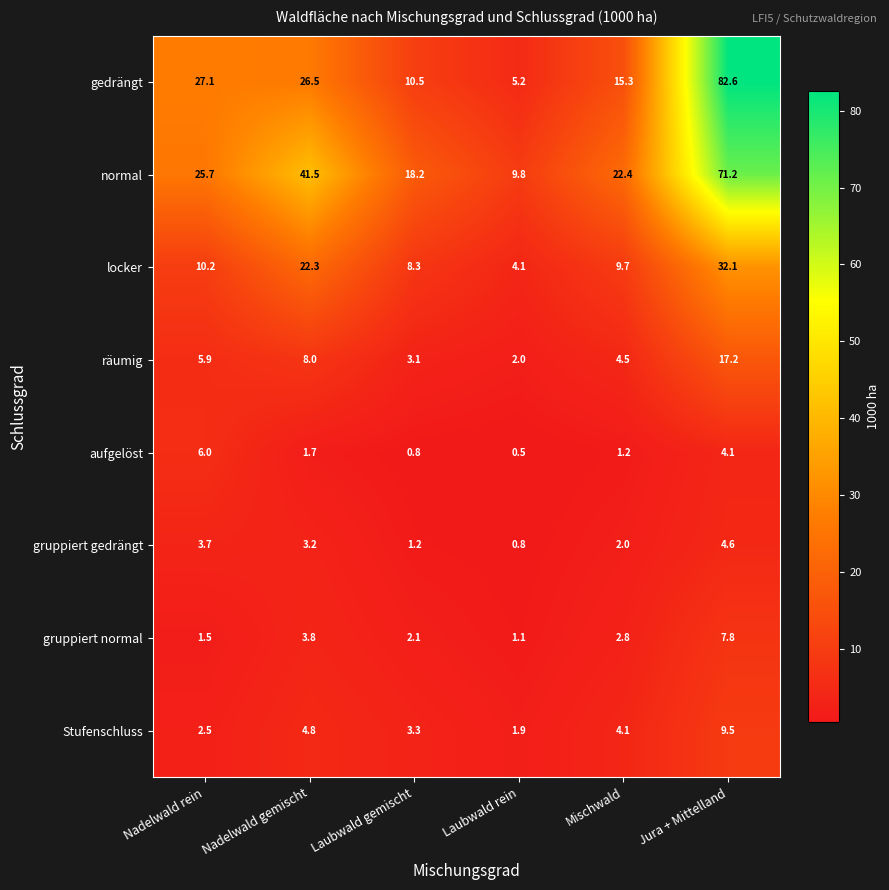

True or false: räumig has a value of 3.1 at Laubwald gemischt.

True